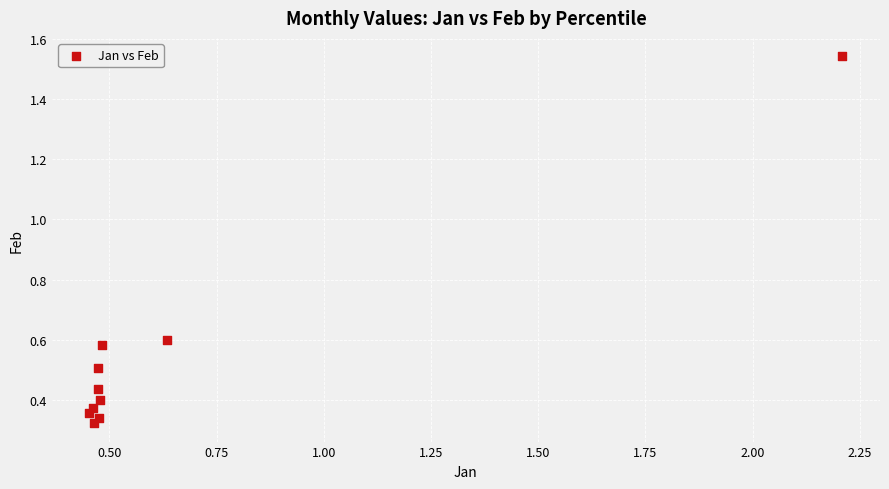

What is the range of X values (max minus min)?

1.8